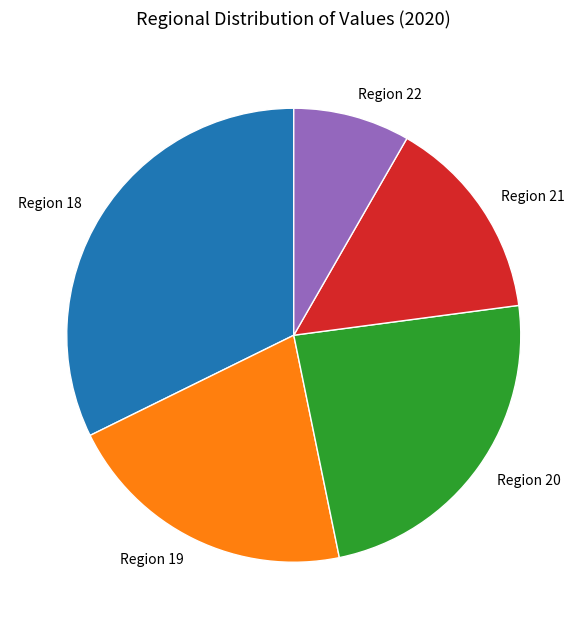

Is the sum of Region 21 and Region 18 greater than half?

No